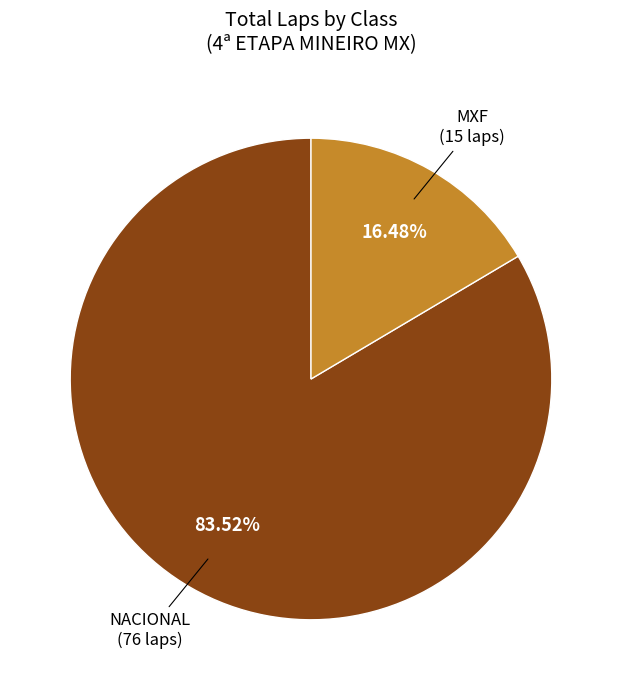

Is there a majority slice in this chart?

Yes